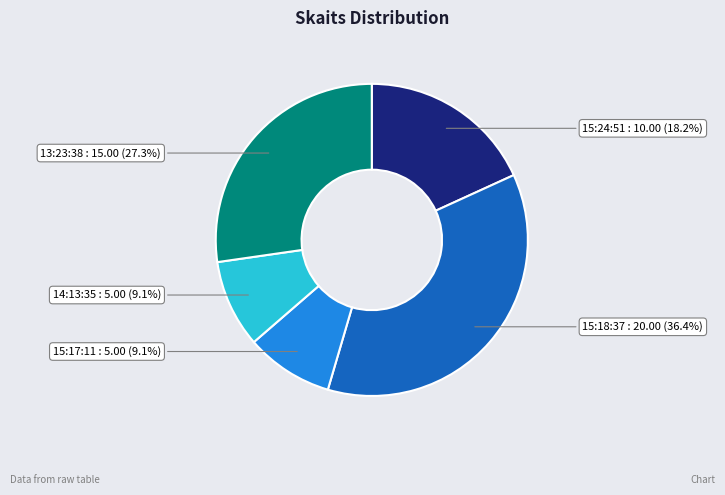

Is there any slice that represents more than half of the pie?

No